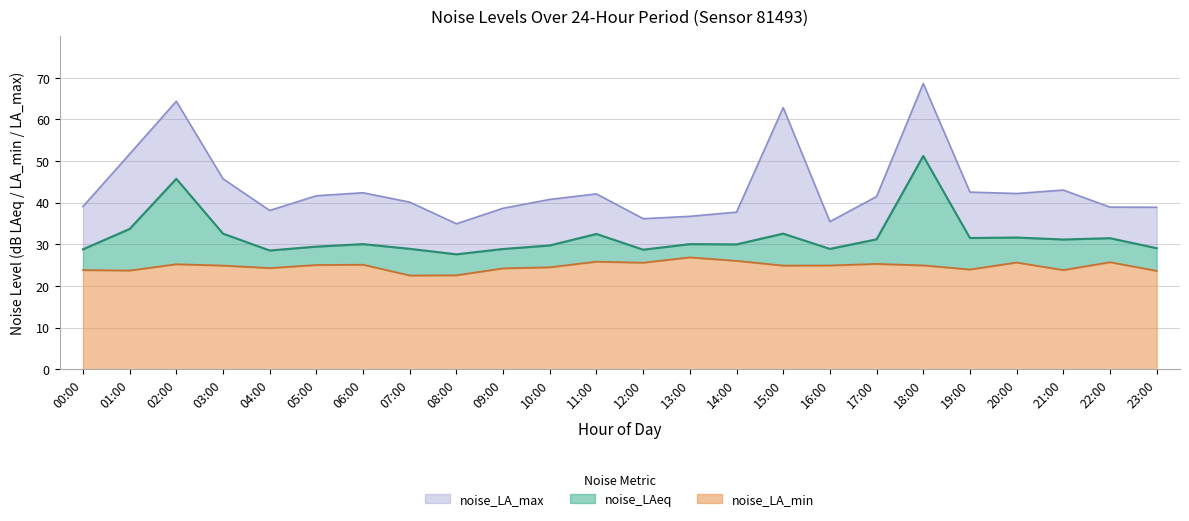

What position from the right is 10:00?

14